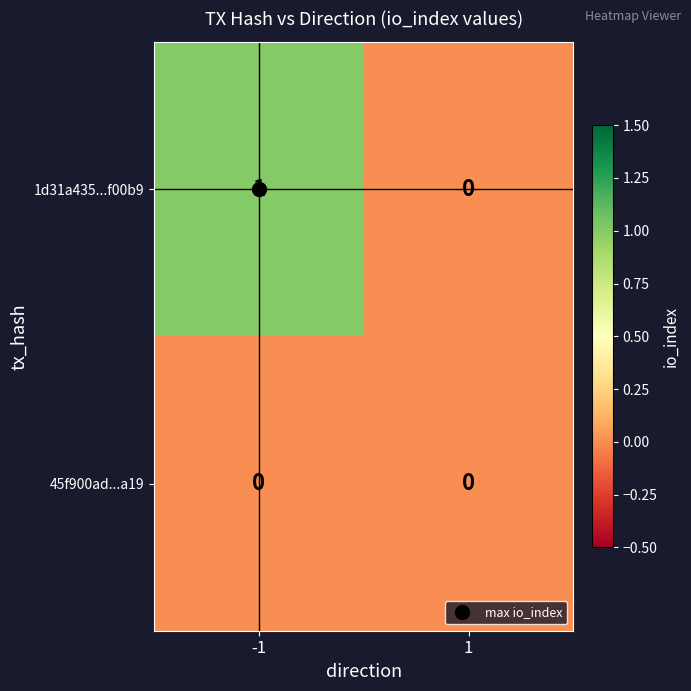

Which series has the largest total across all categories?

1d31a435...f00b9